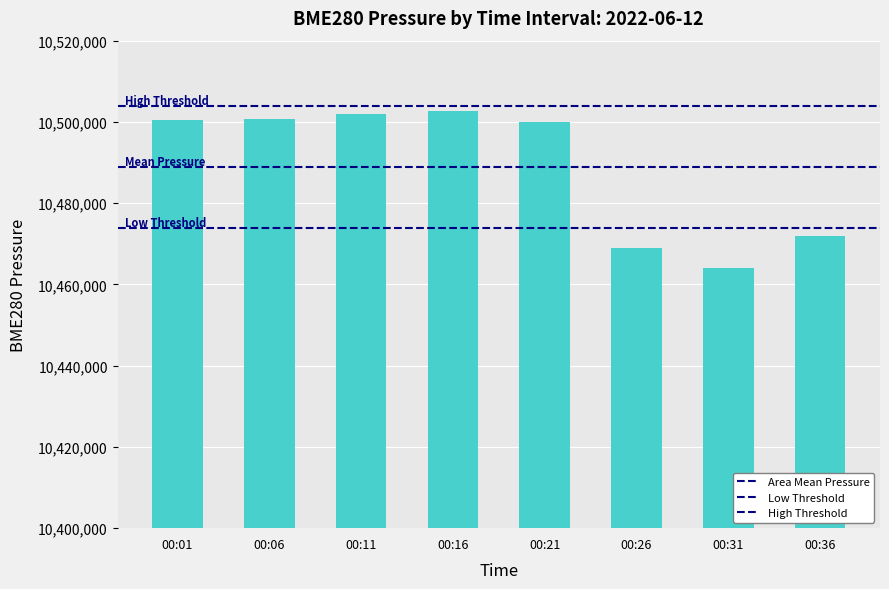

How many series are shown in this chart?

1